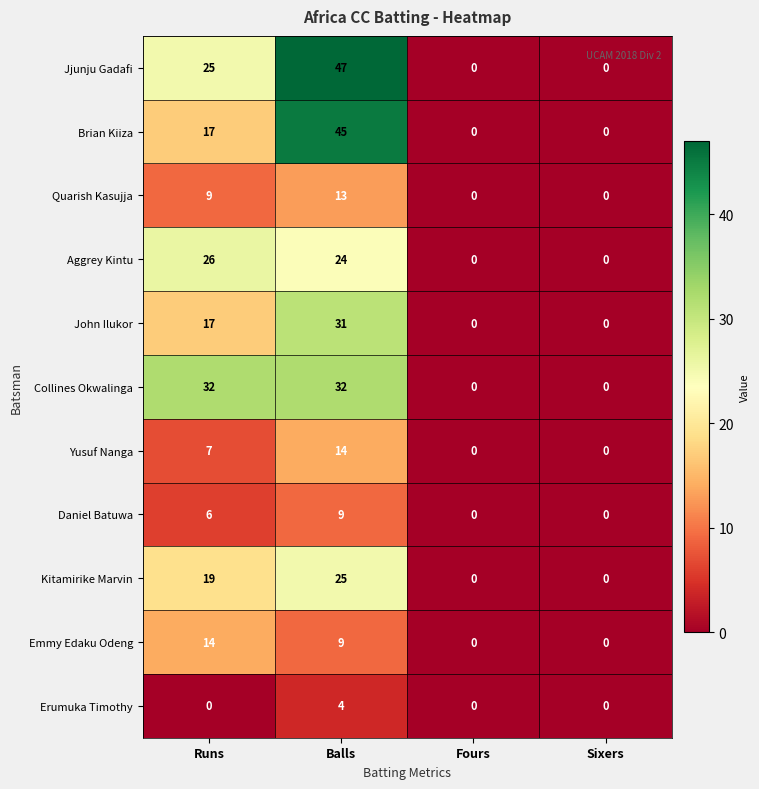

At how many categories does at least one series exceed 1?

2